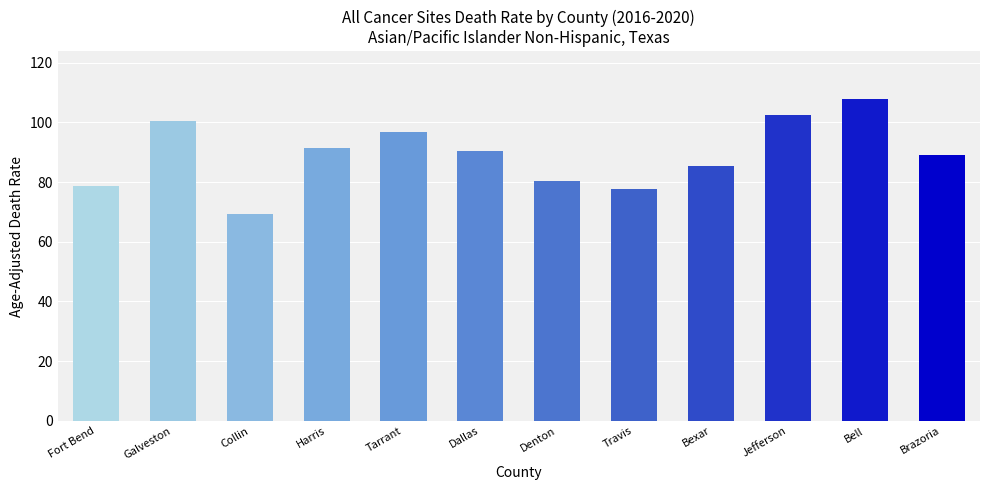

What is the value of the 3rd bar from the left?

69.2